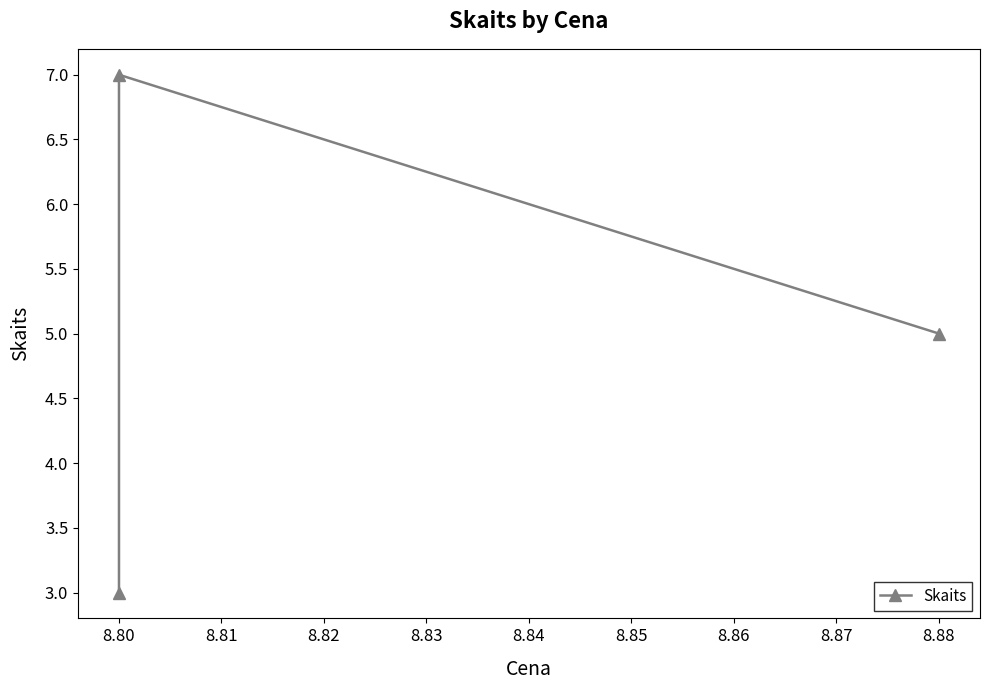

Does the chart display data point markers on the line(s)?

Yes